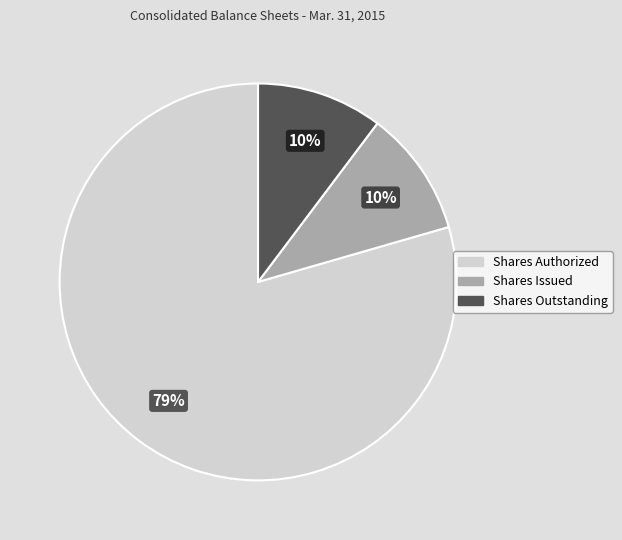

Which has a higher value, Shares Outstanding or Shares Authorized?

Shares Authorized